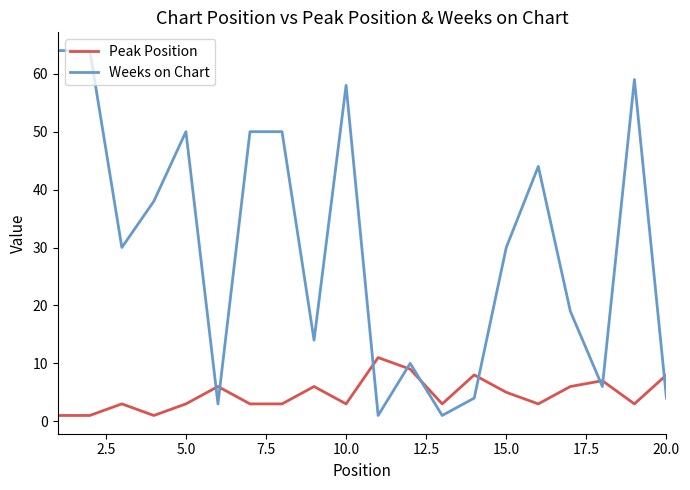

List the series in order of their peak value, lowest first.

Peak Position, Weeks on Chart